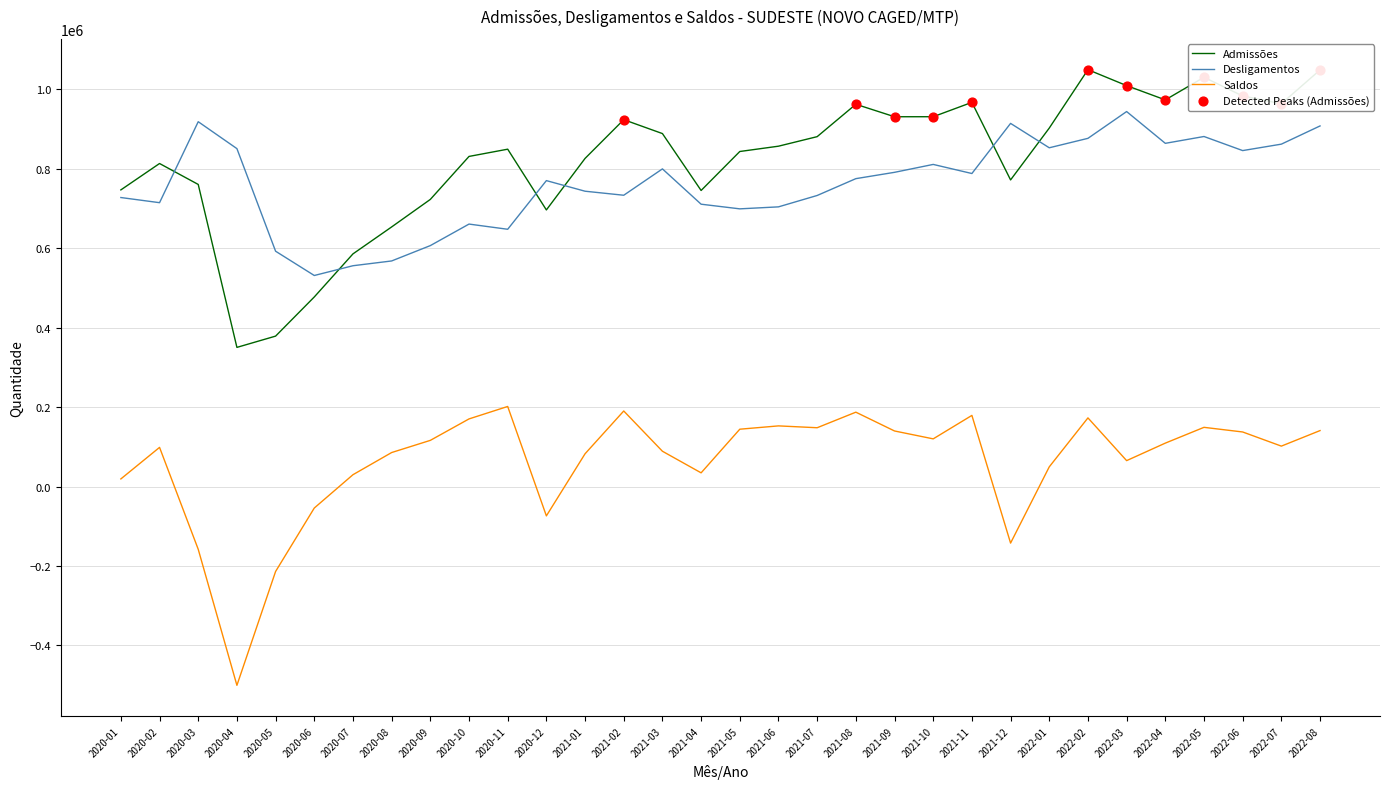

What is the spread (max minus min) of values at 2021-05?

699072